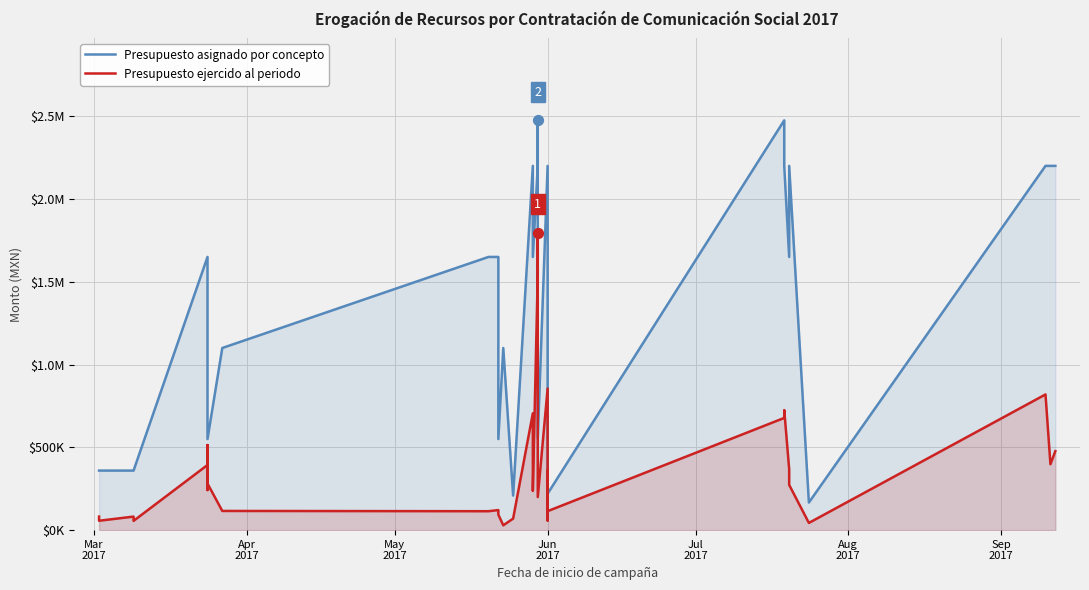

What is the total value across all series at Mar
2017?

441330